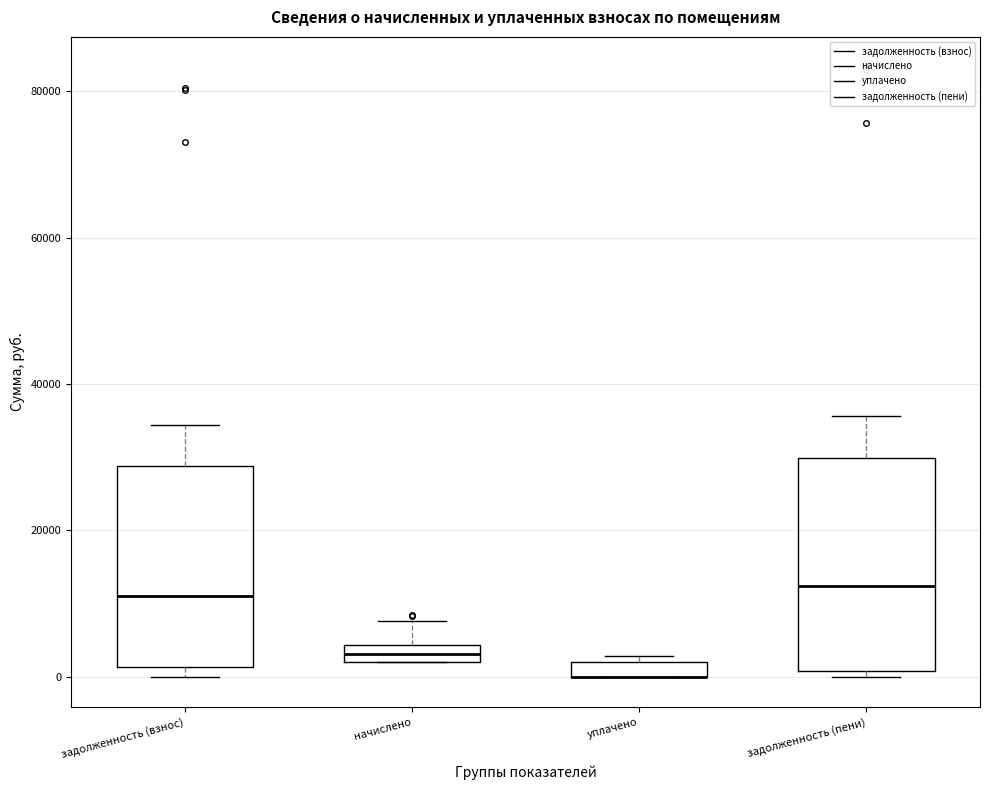

Where is the lower edge of the box for начислено on the y-axis? The values are not printed on the chart, so give them approximately, as read against the axis.

2000